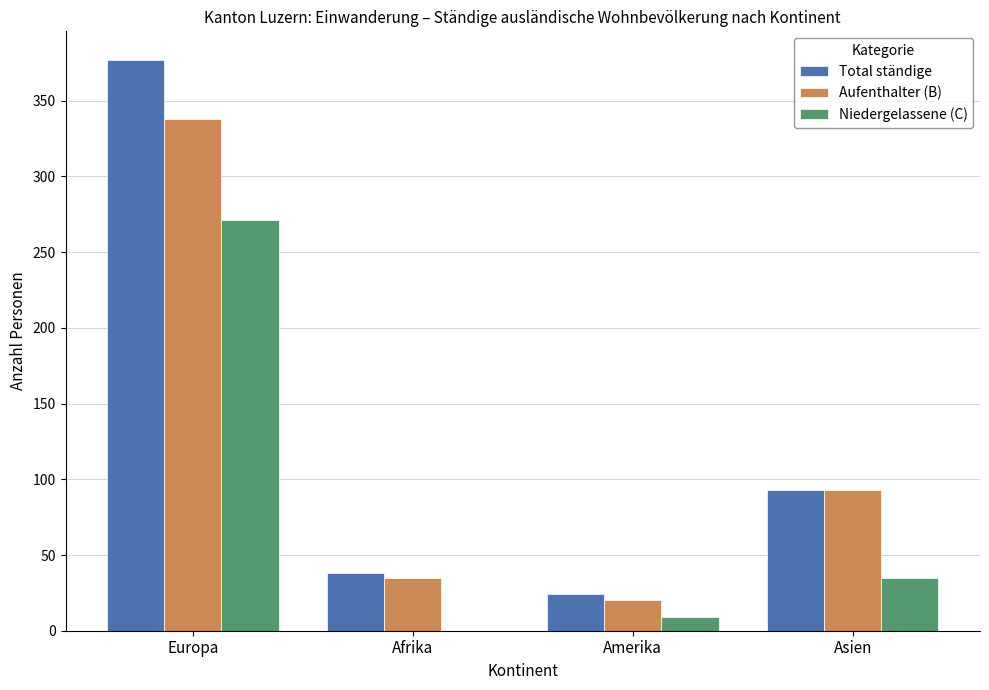

At which category is the sum across all series the highest?

Europa